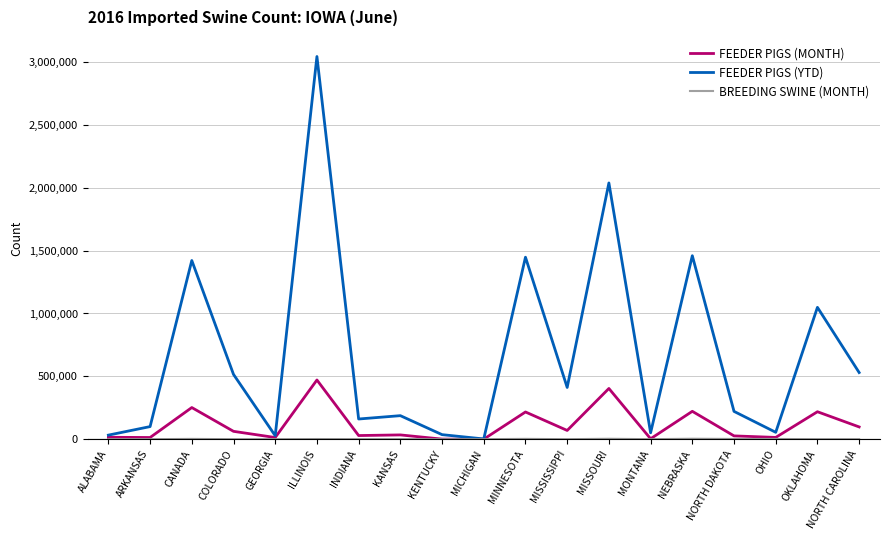

True or false: FEEDER PIGS (YTD) has more than 2 points higher than both neighbors.

True